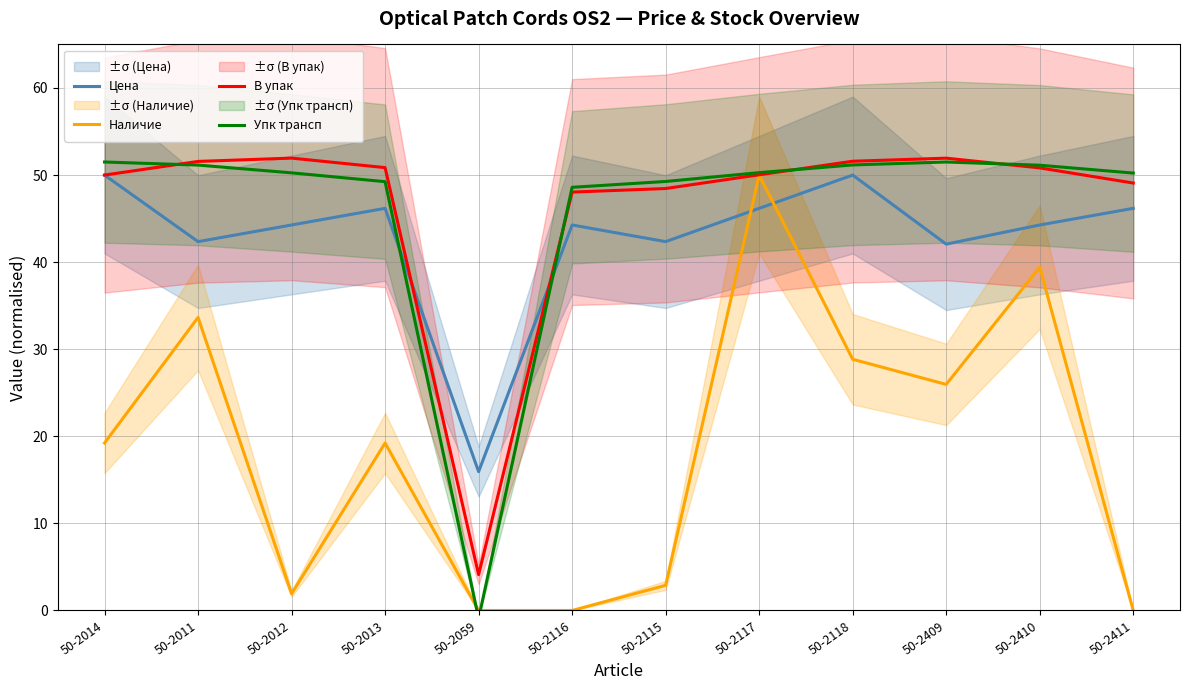

Is this an area chart (filled region under the line)?

No